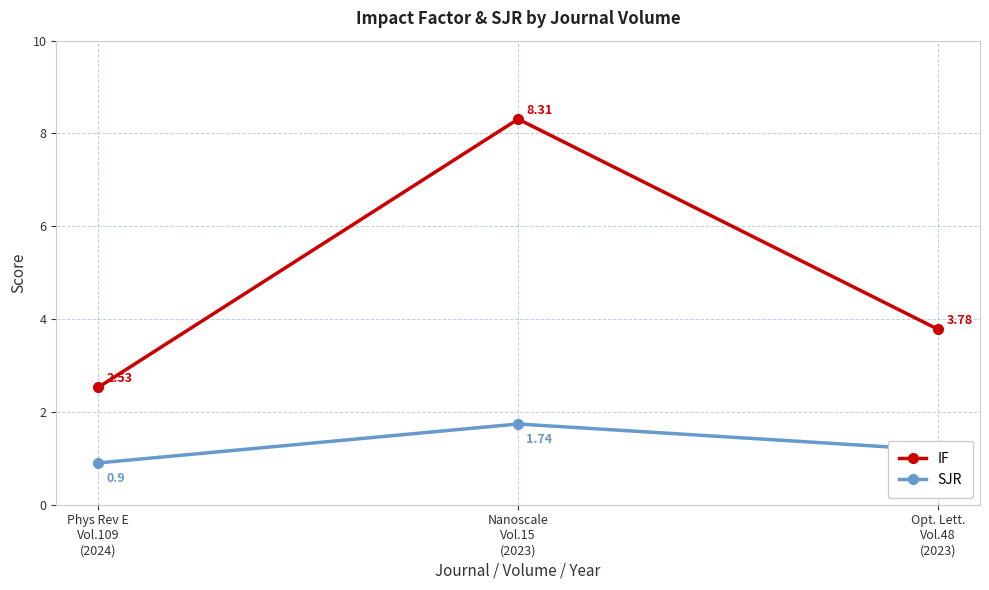

What is the sum of the SJR values at Phys Rev E
Vol.109
(2024) and Opt. Lett.
Vol.48
(2023)?

2.1